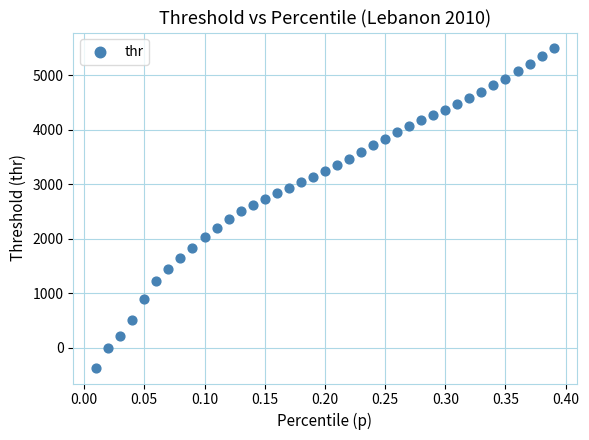

What is the range of X values (max minus min)?

0.4